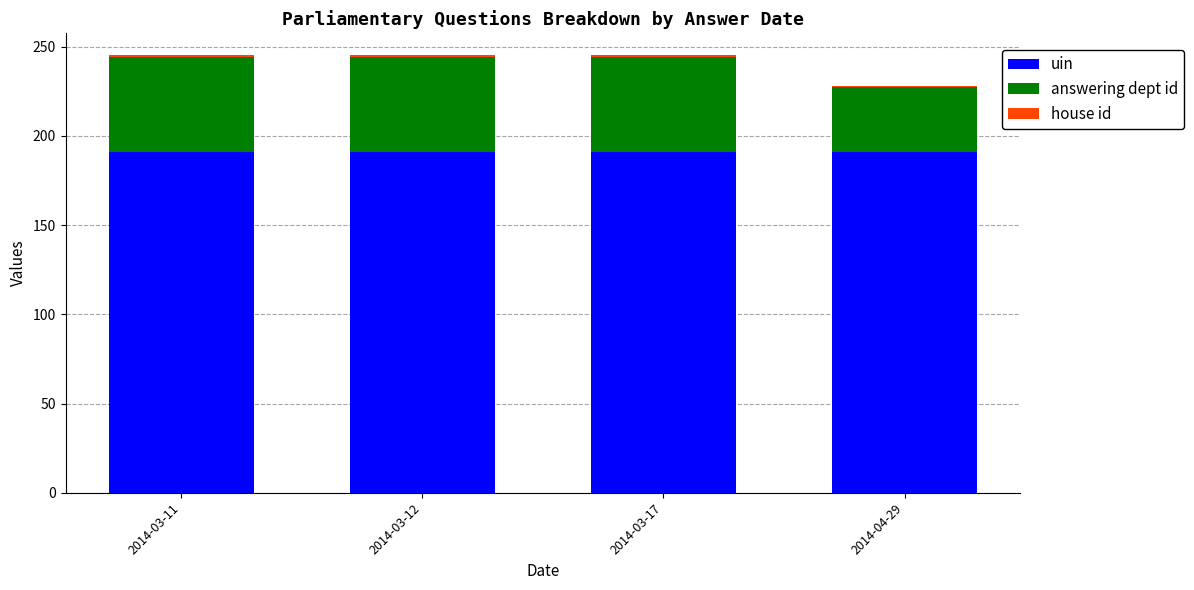

The uin series shows 101.3 at 2014-03-11. True or false?

False